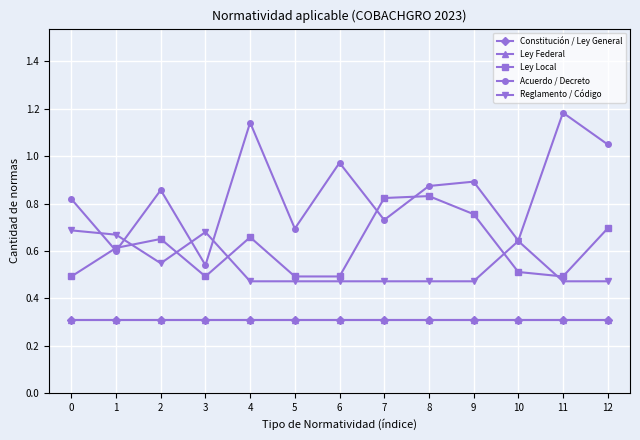

How many lines are shown in the chart?

5